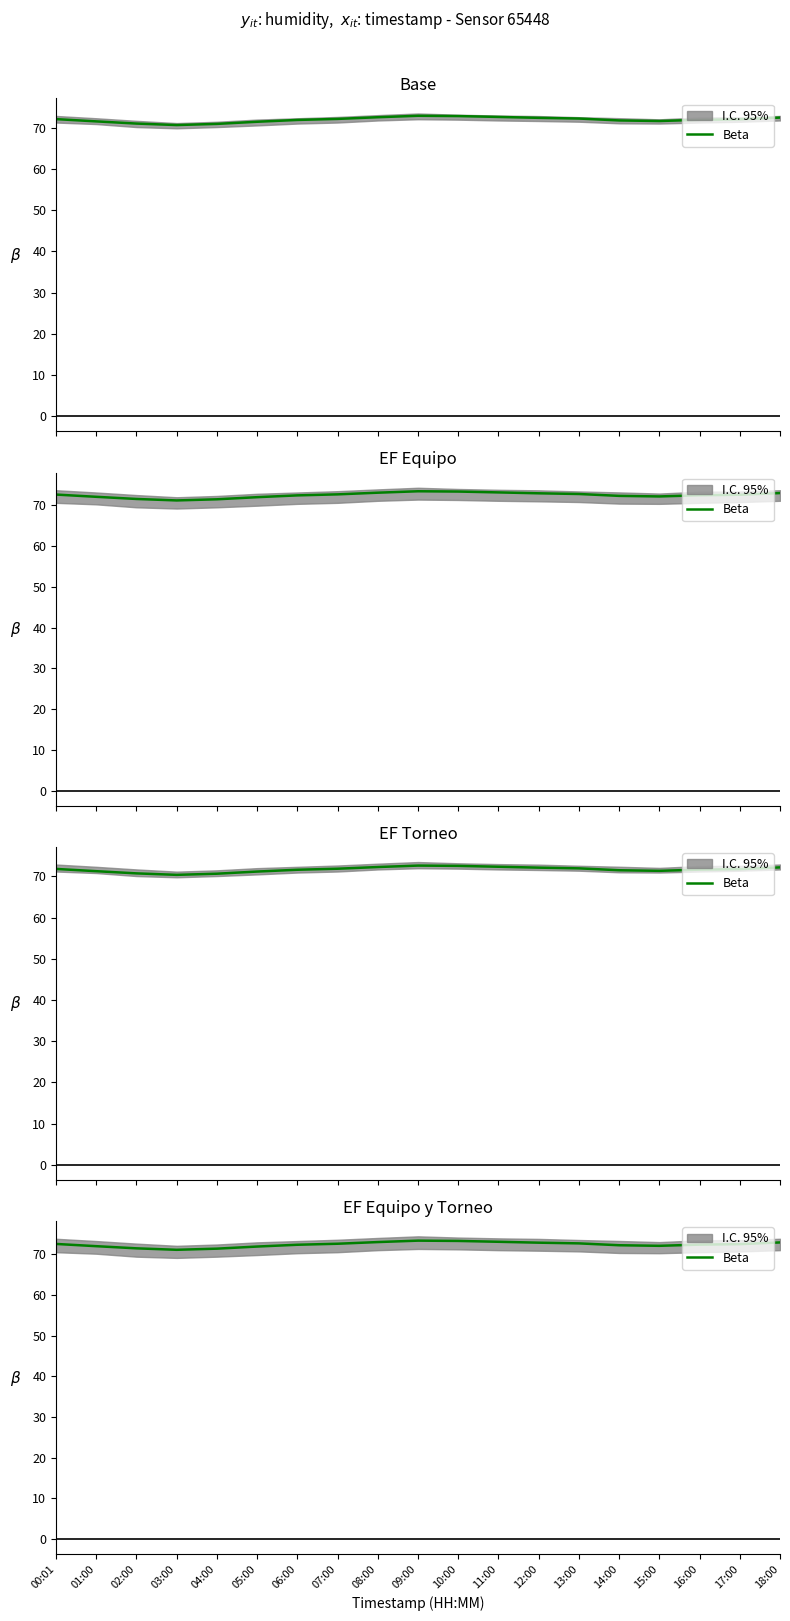

What is the approximate value at 09:00?

73.3